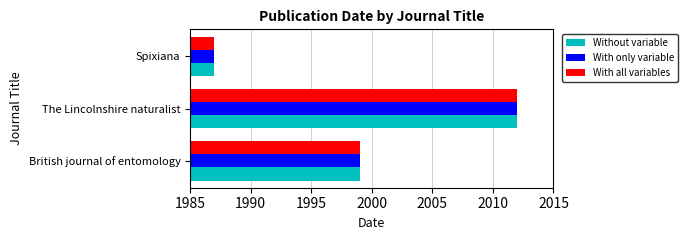

What are all the series names shown in the legend?

Without variable, With only variable, With all variables